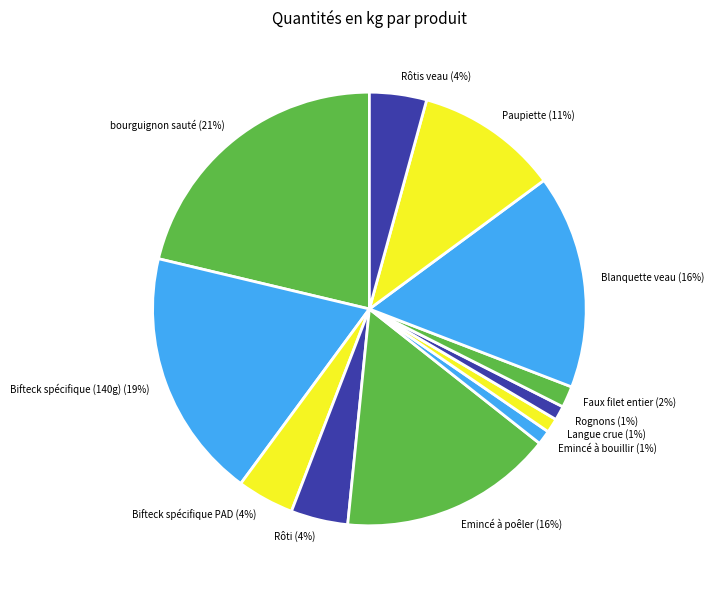

Is it true that Paupiette (11%) is 4% of the pie?

False